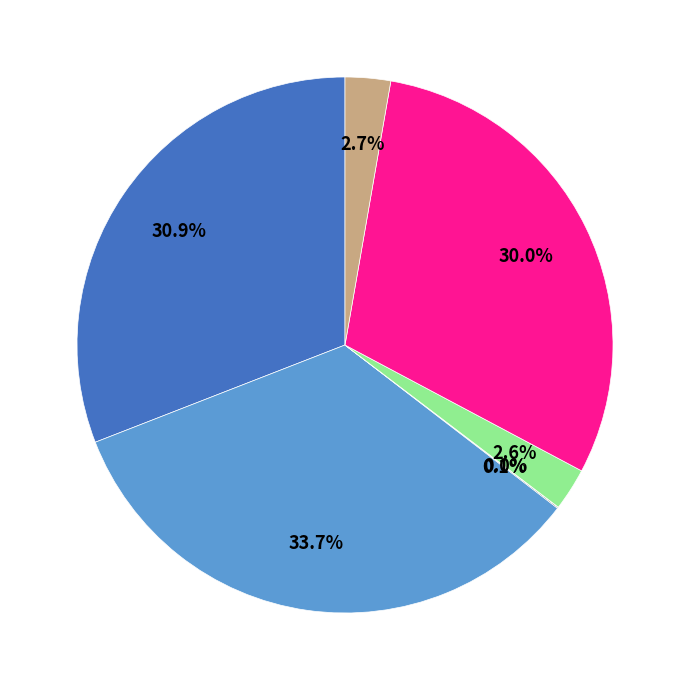

Does any single category account for the majority?

No